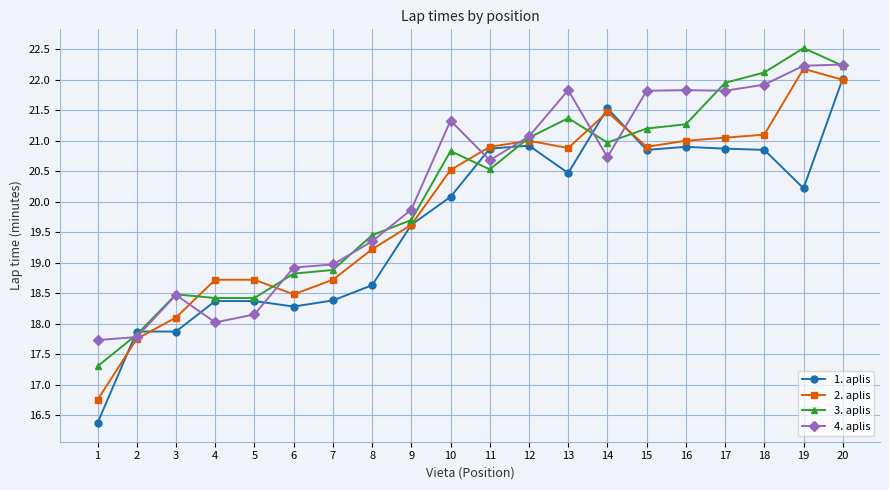

How many distinct data groups are displayed?

4